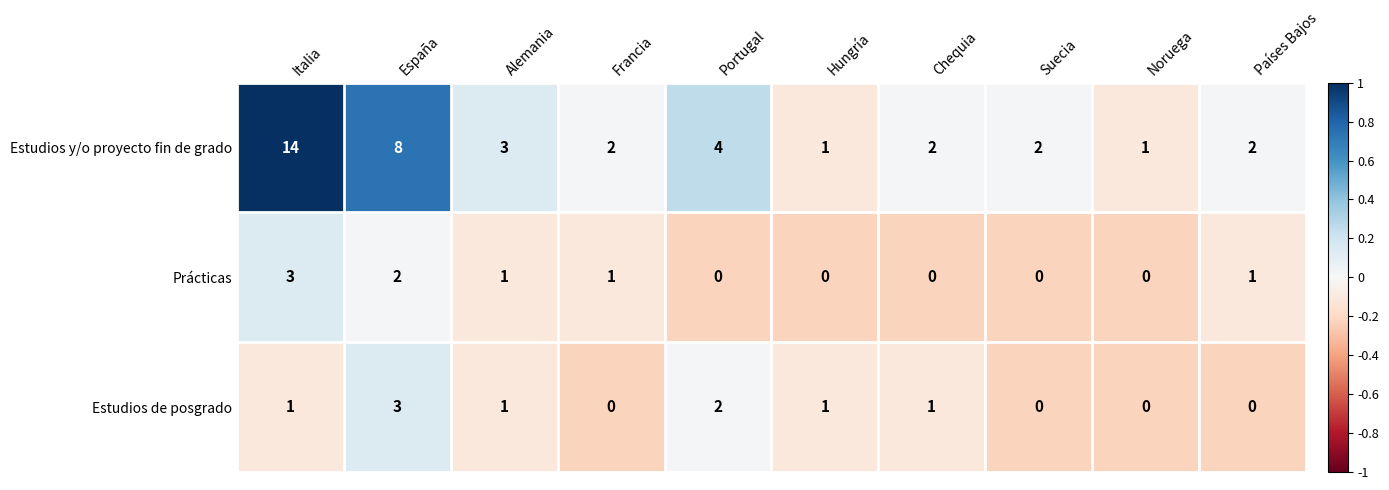

At which category is the sum across all series the highest?

Italia